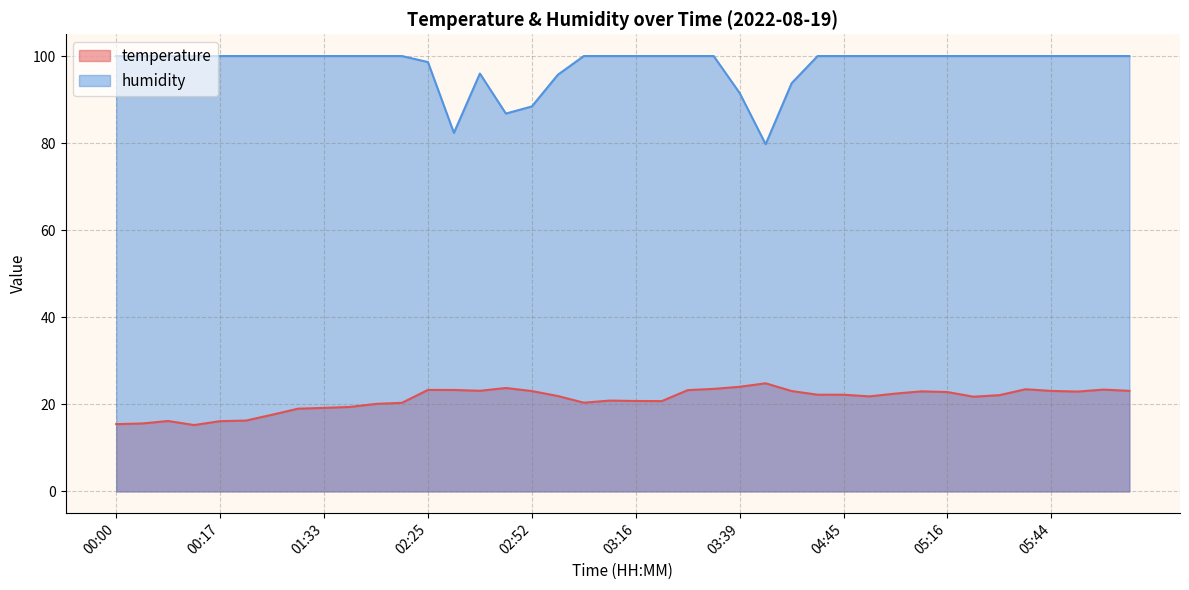

What position from the left is 00:08?

3